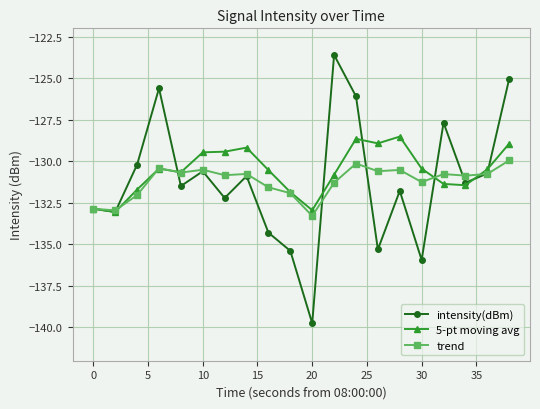

What is the value of the 5-pt moving avg point at the 14th from the left?

-128.9